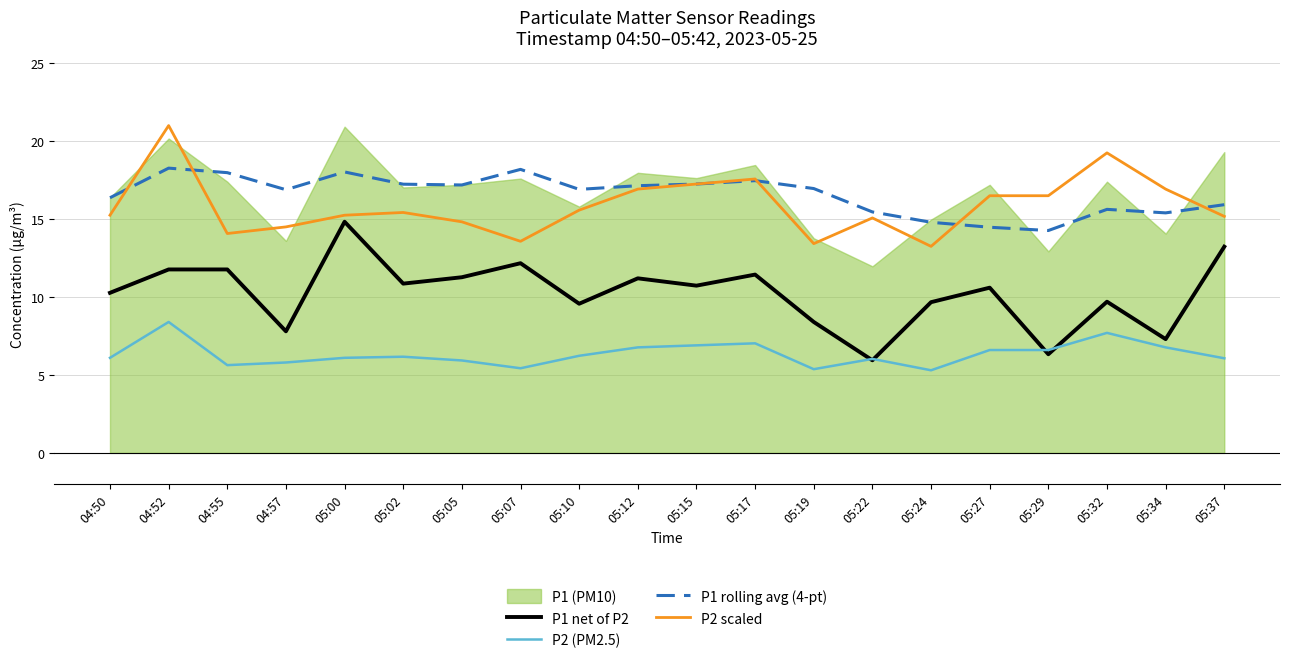

At which category is the sum across all series the highest?

04:52